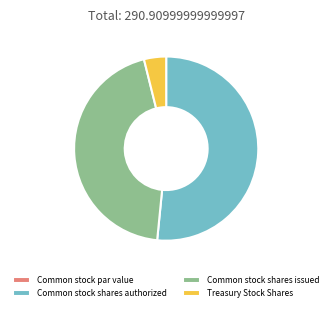

The Common stock shares issued slice represents 52% of the pie. True or false?

False